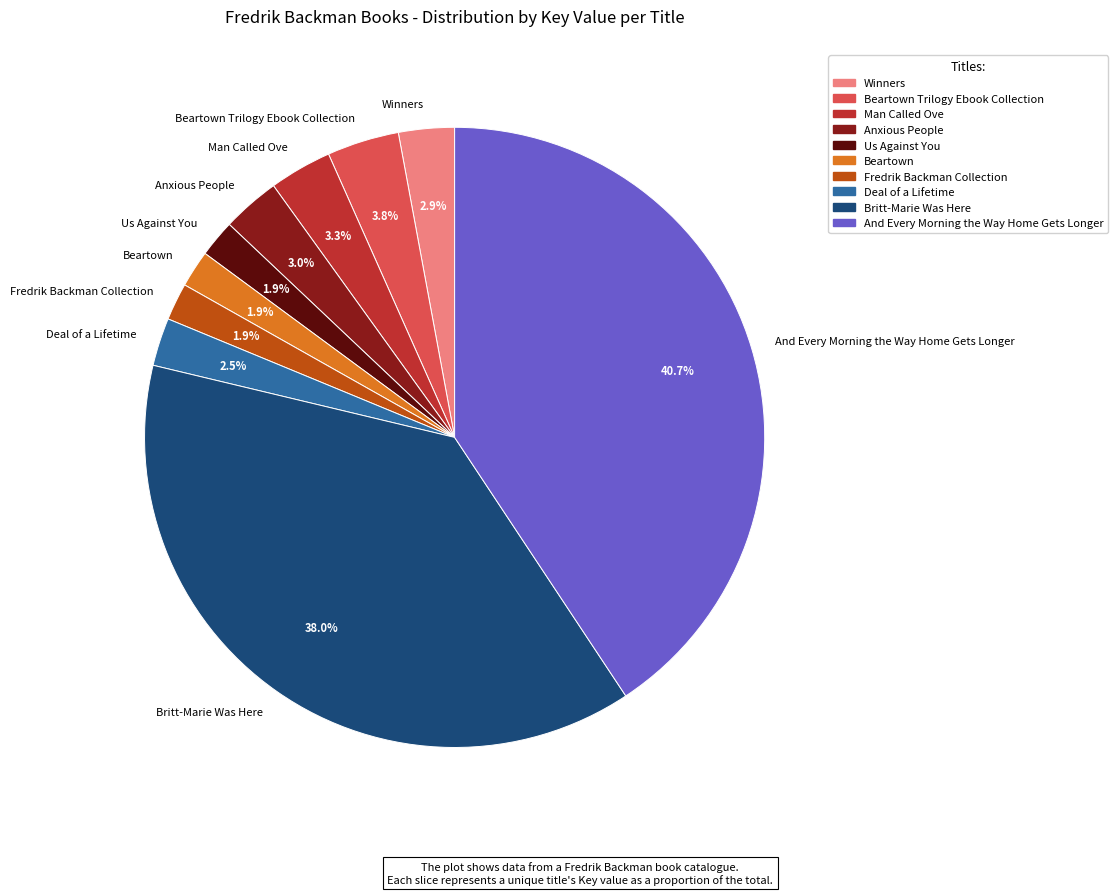

Does Fredrik Backman Collection represent more than half of the total?

No